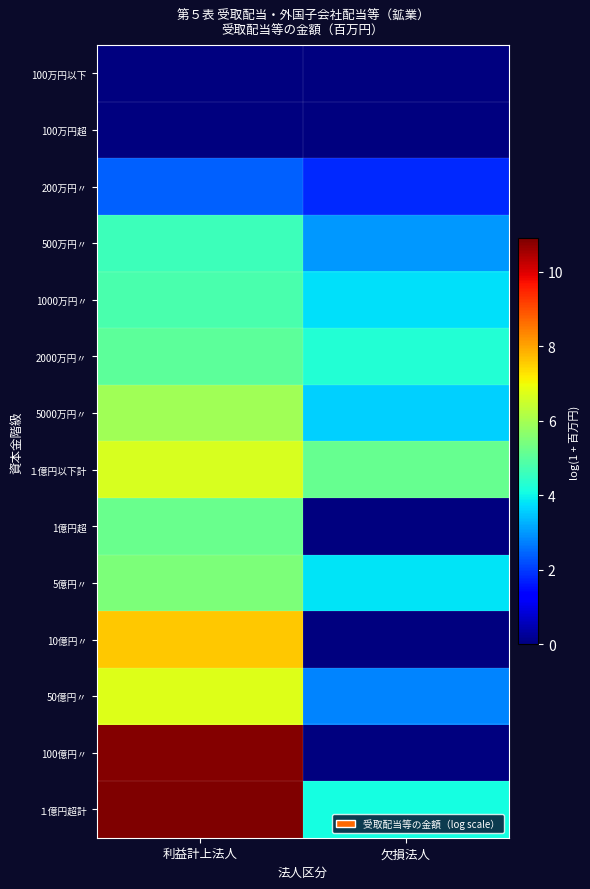

How many categories are shown in the chart?

2